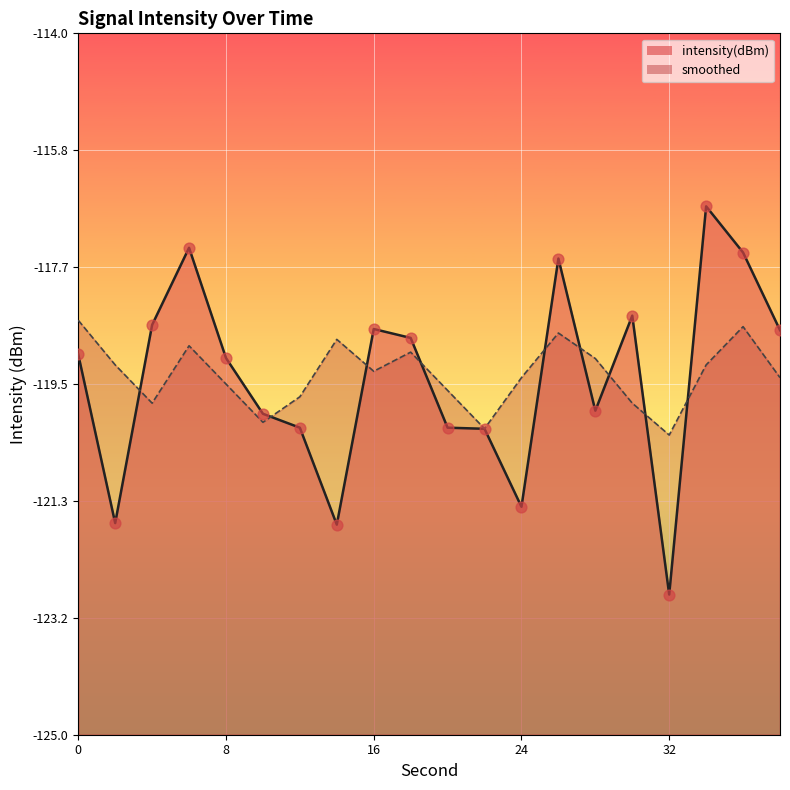

Which series reaches the minimum Y coordinate?

intensity(dBm)